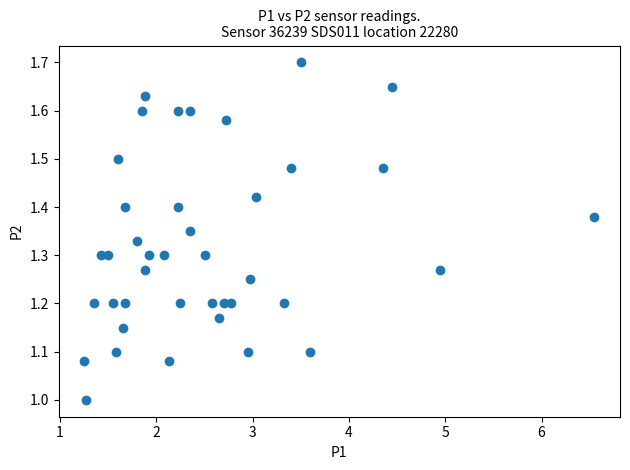

What is the range of X values (max minus min)?

5.3